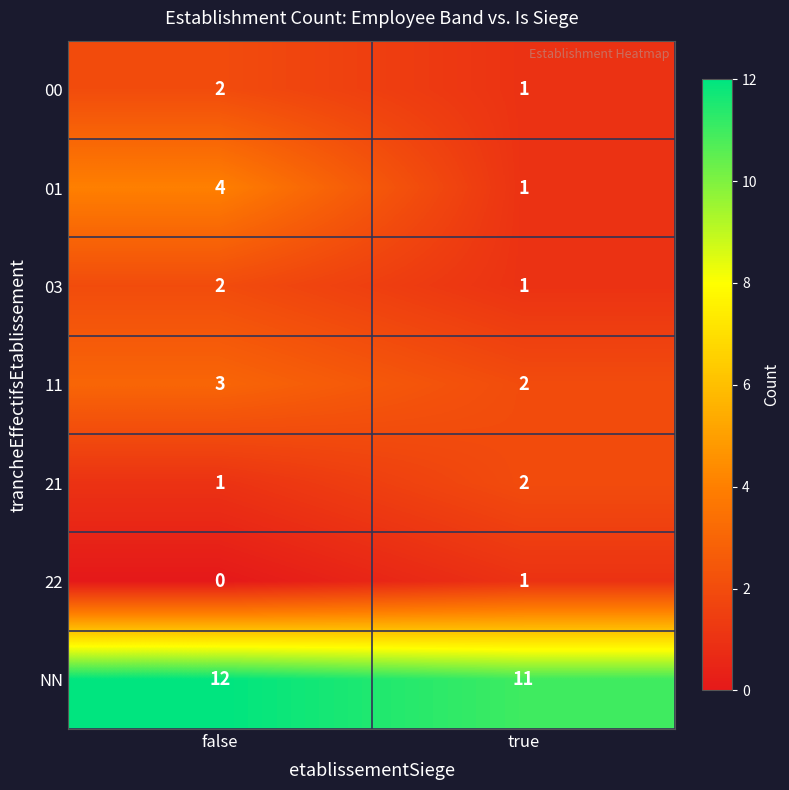

What is the highest value of the 11 series?

3